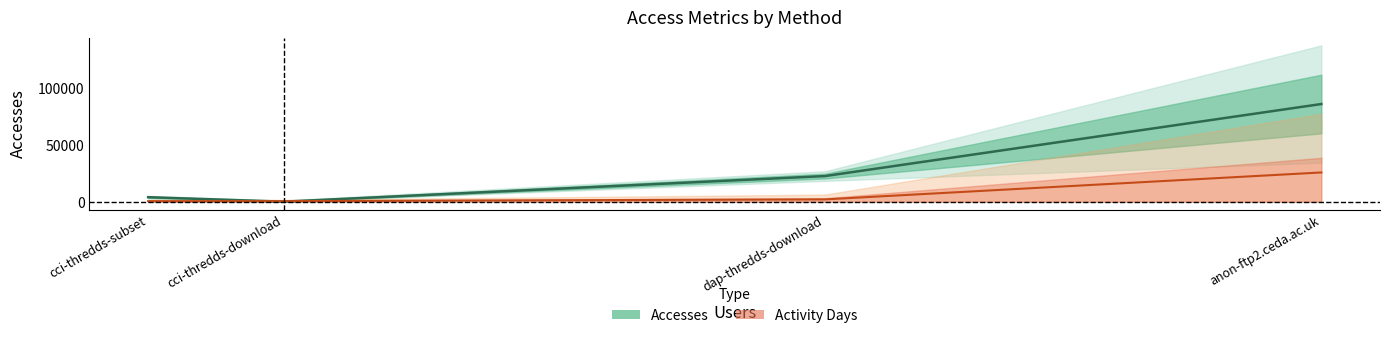

How many values in the Accesses (mean) series exceed 22605?

1